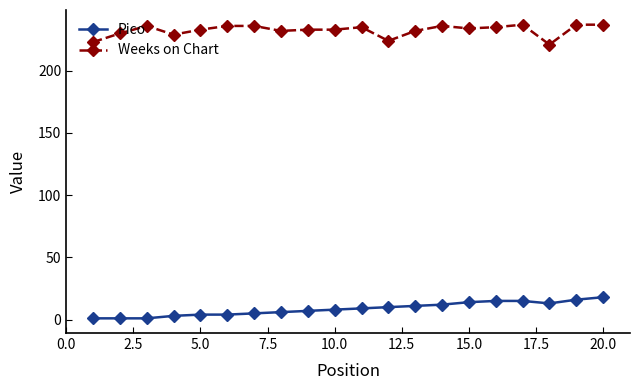

Which series has the largest total across all categories?

Weeks on Chart